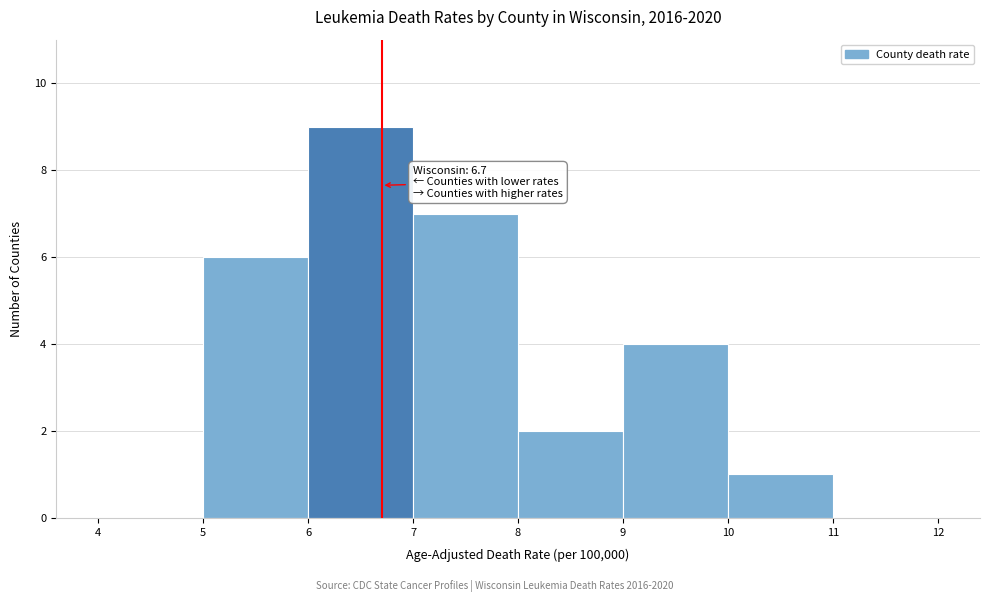

Which range on the x-axis has the tallest bar?

6 to 7